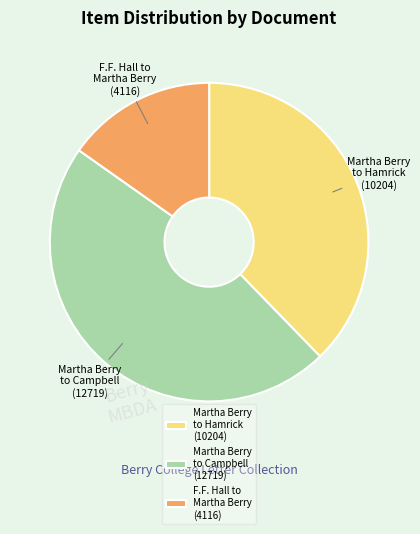

True or false: Martha Berry to Campbell (12719) accounts for 42% of the total.

False